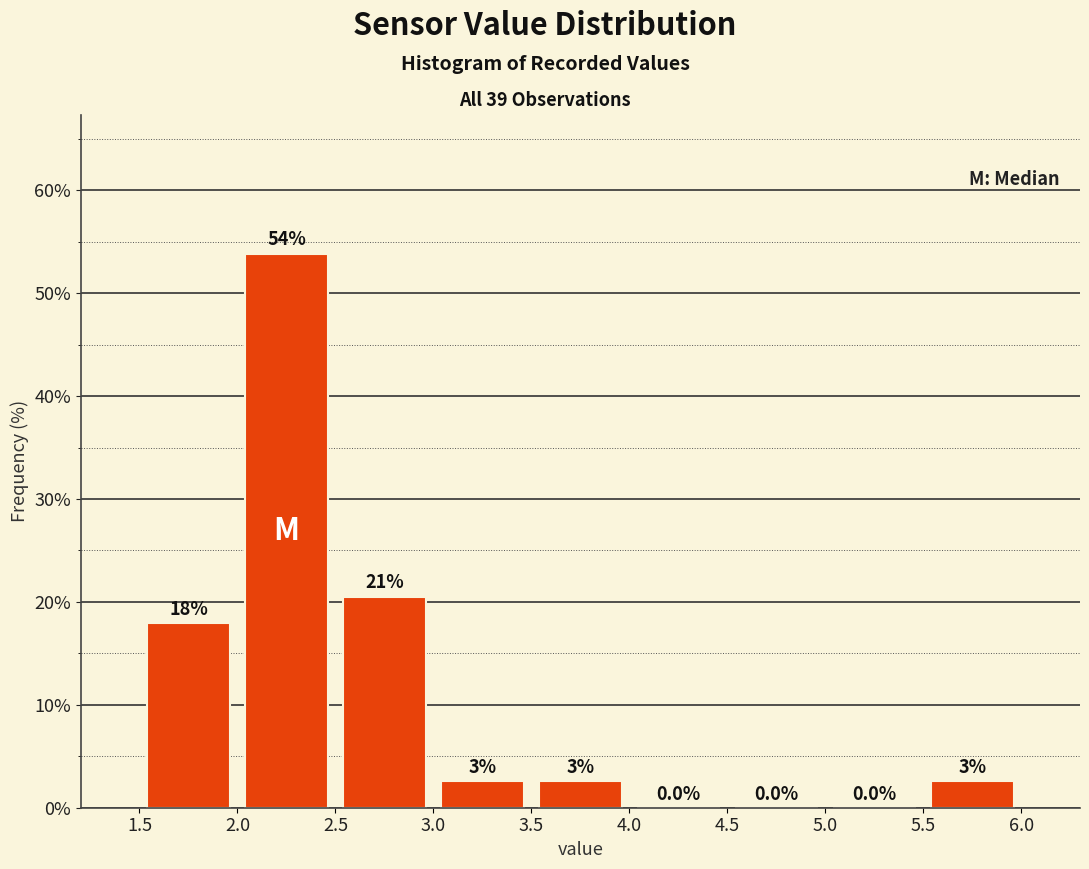

Which range on the x-axis has the tallest bar?

2.0 to 2.5